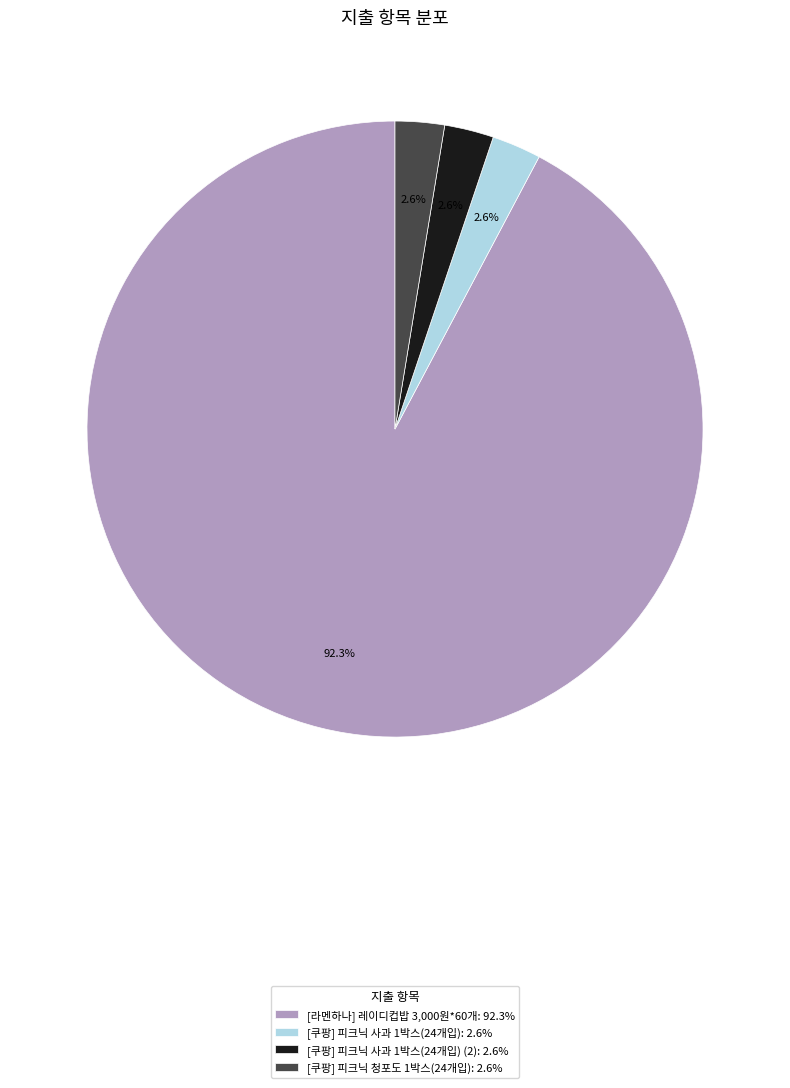

How many slices are in this pie chart?

4